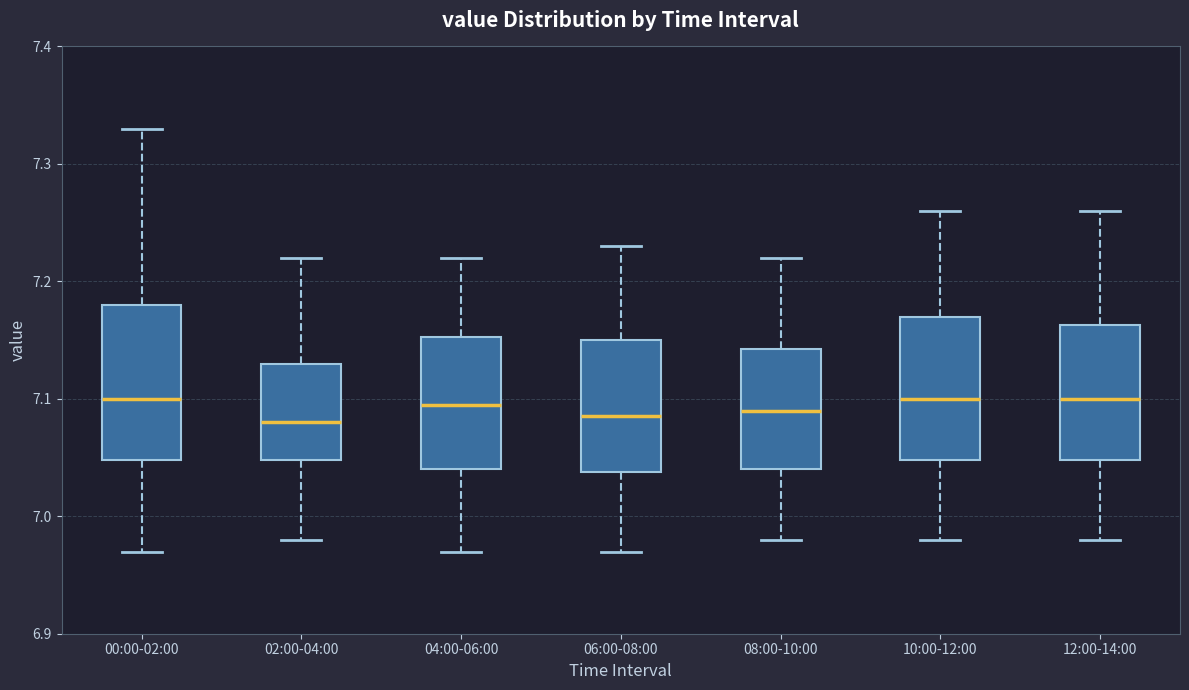

Reading left to right, transcribe this box plot: for each box, give where its median line is, the range the box spans, and where its two whiskers end, as read against the y-axis. The values are not printed on the chart, so give them approximately, as read against the axis.

00:00-02:00: median 7.10, box 7.05 to 7.18, whiskers 6.97 to 7.33
02:00-04:00: median 7.08, box 7.05 to 7.13, whiskers 6.98 to 7.22
04:00-06:00: median 7.10, box 7.04 to 7.15, whiskers 6.97 to 7.22
06:00-08:00: median 7.09, box 7.04 to 7.15, whiskers 6.97 to 7.23
08:00-10:00: median 7.09, box 7.04 to 7.14, whiskers 6.98 to 7.22
10:00-12:00: median 7.10, box 7.05 to 7.17, whiskers 6.98 to 7.26
12:00-14:00: median 7.10, box 7.05 to 7.16, whiskers 6.98 to 7.26